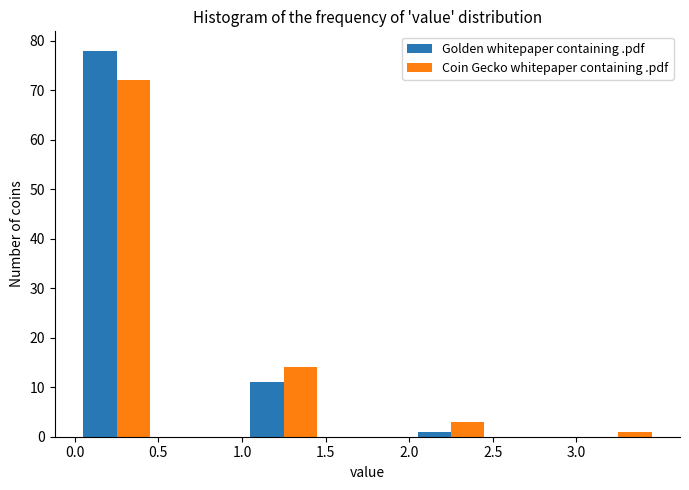

What is the height of the Coin Gecko whitepaper containing .pdf bar covering 1.0 to 1.5 on the x-axis? The values are not printed on the chart, so give them approximately, as read against the axis.

14